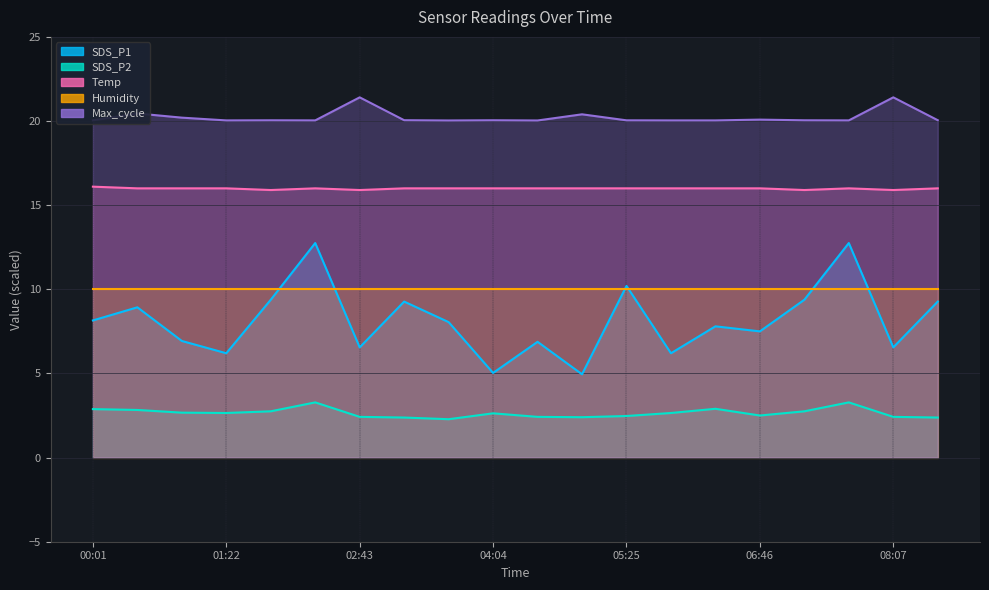

At how many categories does at least one series exceed 2?

20